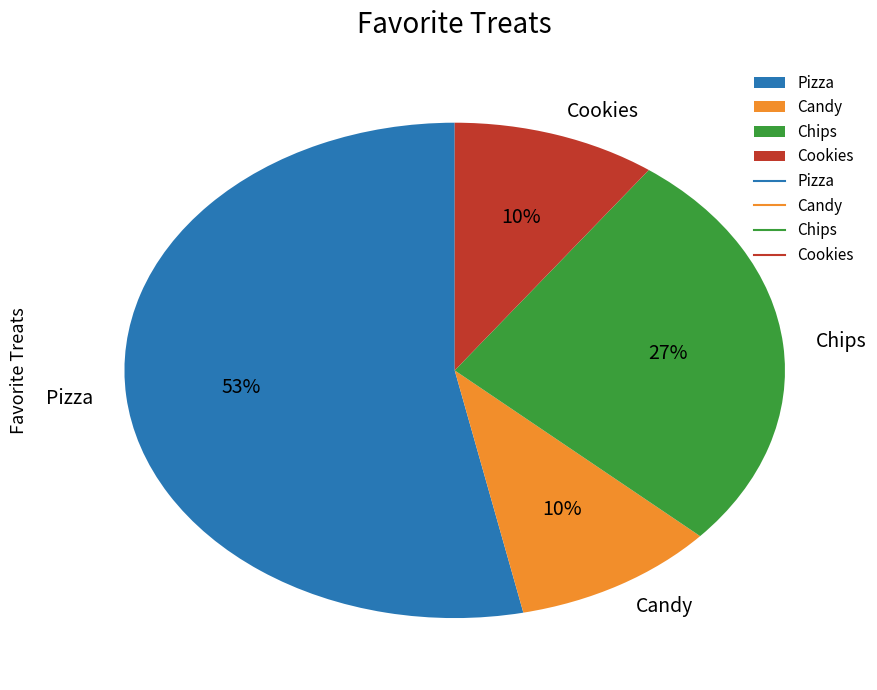

Is it true that Chips is 15% of the pie?

False